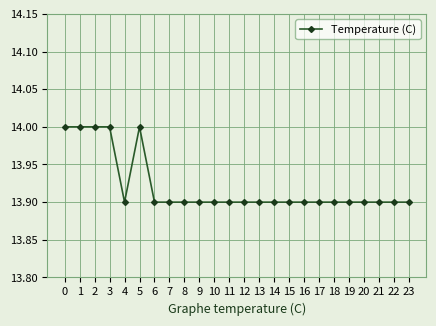

What is the value of the 11th point from the left?

13.9